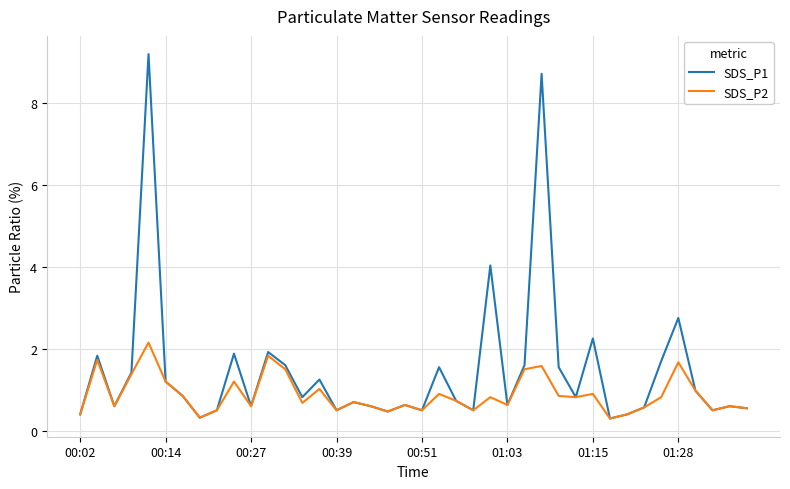

At how many categories does at least one series exceed 5?

2